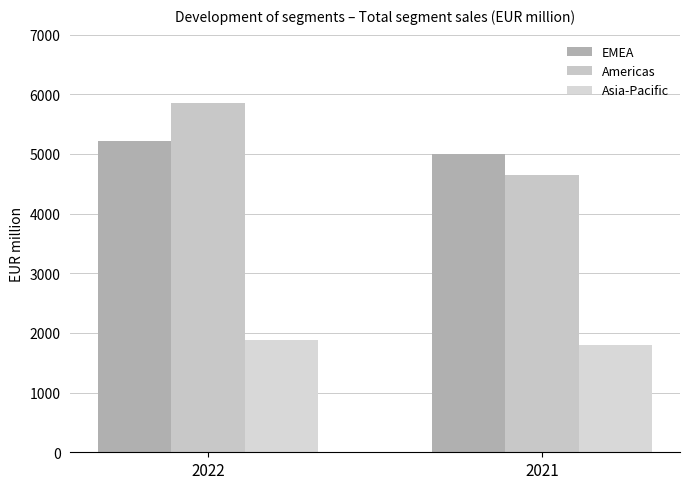

What is the maximum value for Americas?

5856